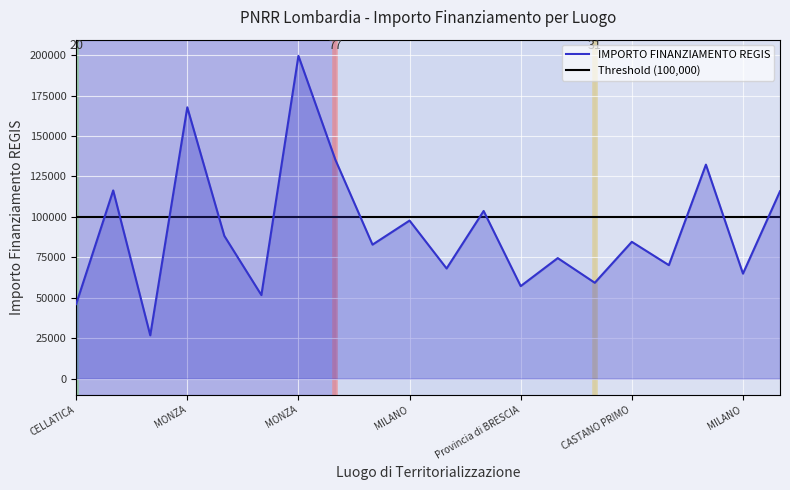

The chart shows a value of 25240.2 at CASTANO PRIMO. True or false?

False